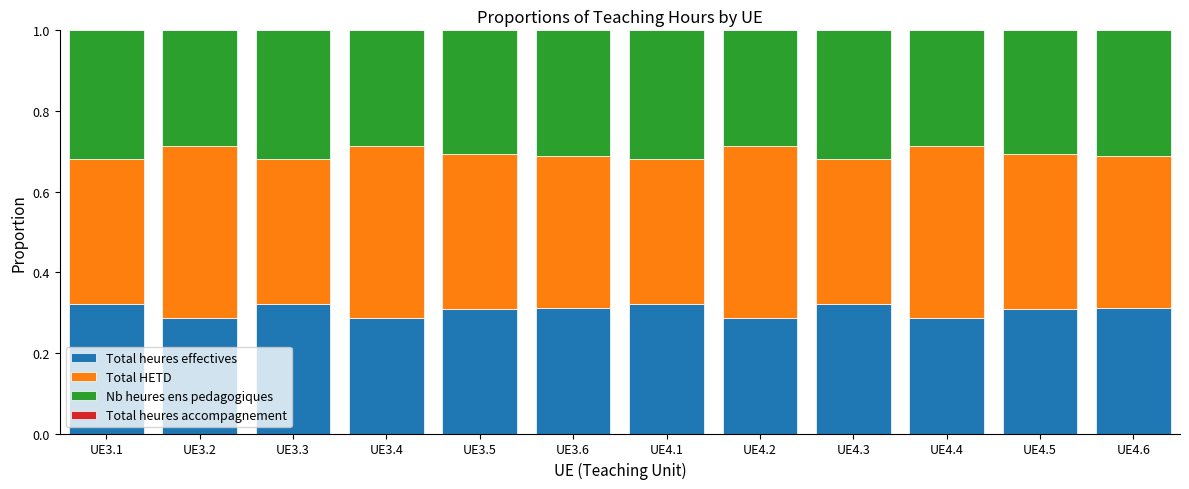

Are the bars grouped side by side (vs. stacked)?

No